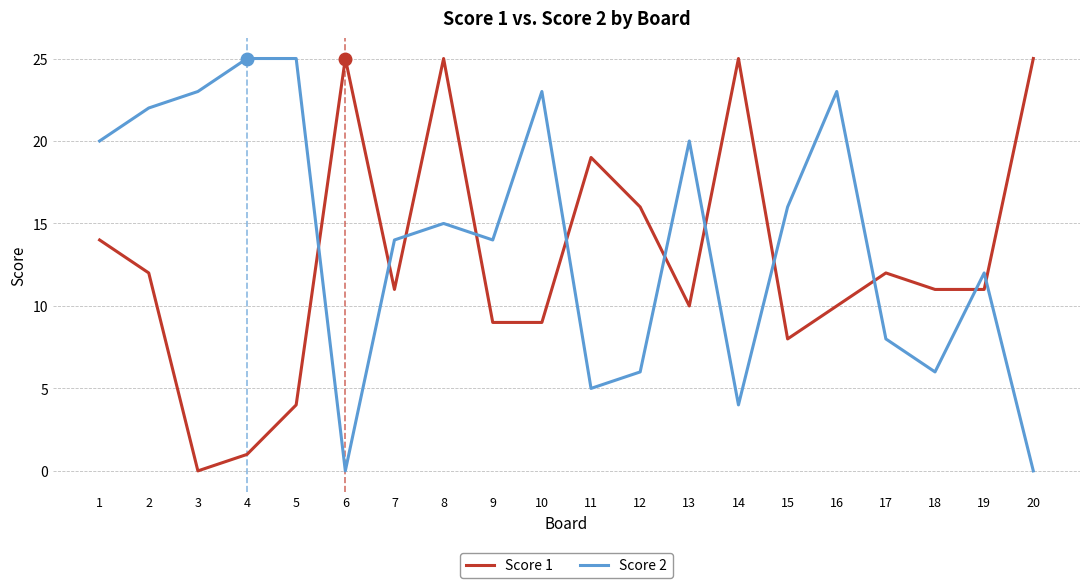

What is the difference between the highest and lowest values at 9?

5